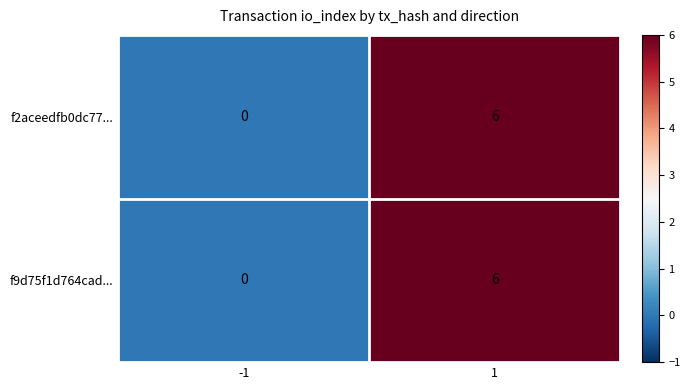

Reading left to right, extract all data points from this chart.

f2aceedfb0dc77...: 0	6
f9d75f1d764cad...: 0	6